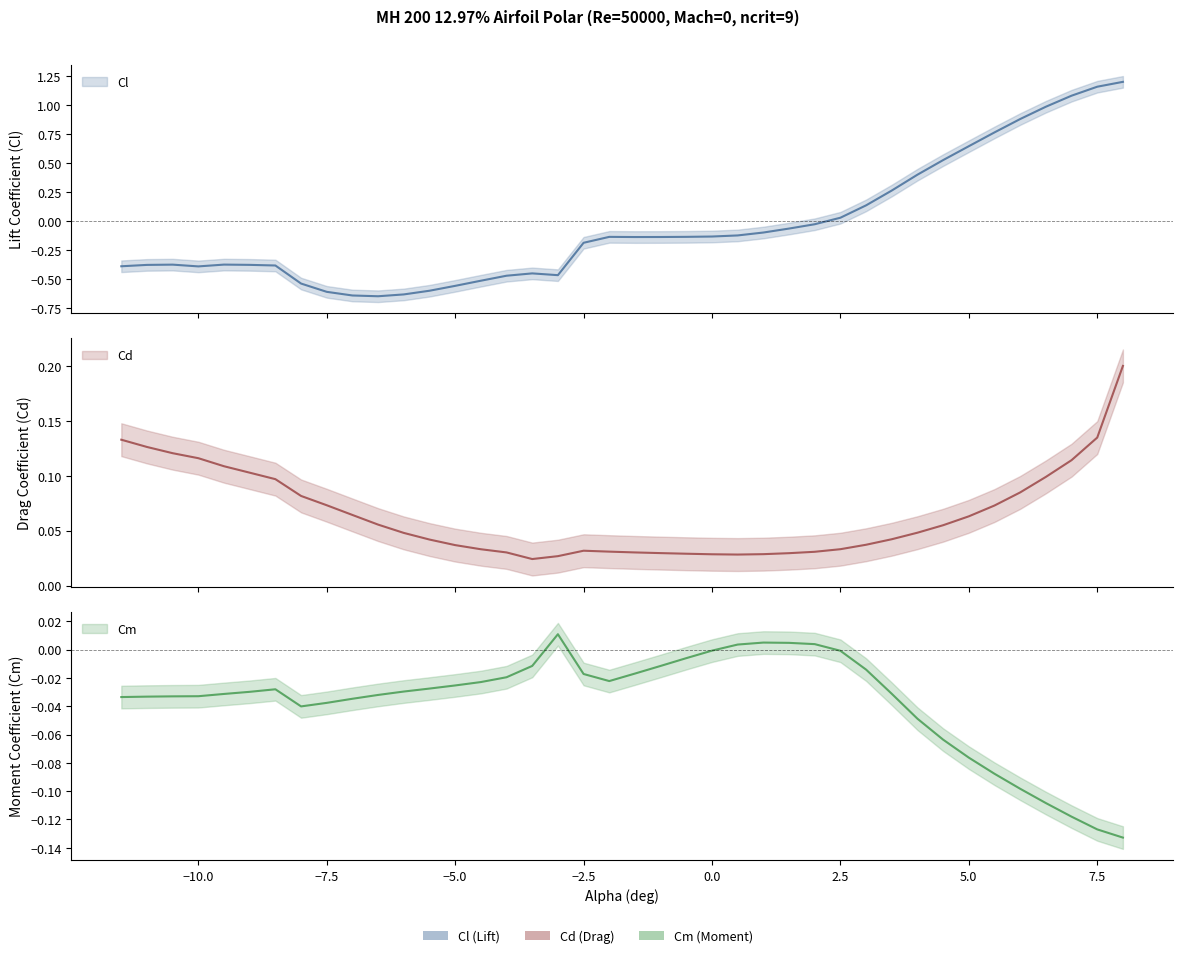

Rank the series by their maximum value, from highest to lowest.

Cl, Cd, Cm